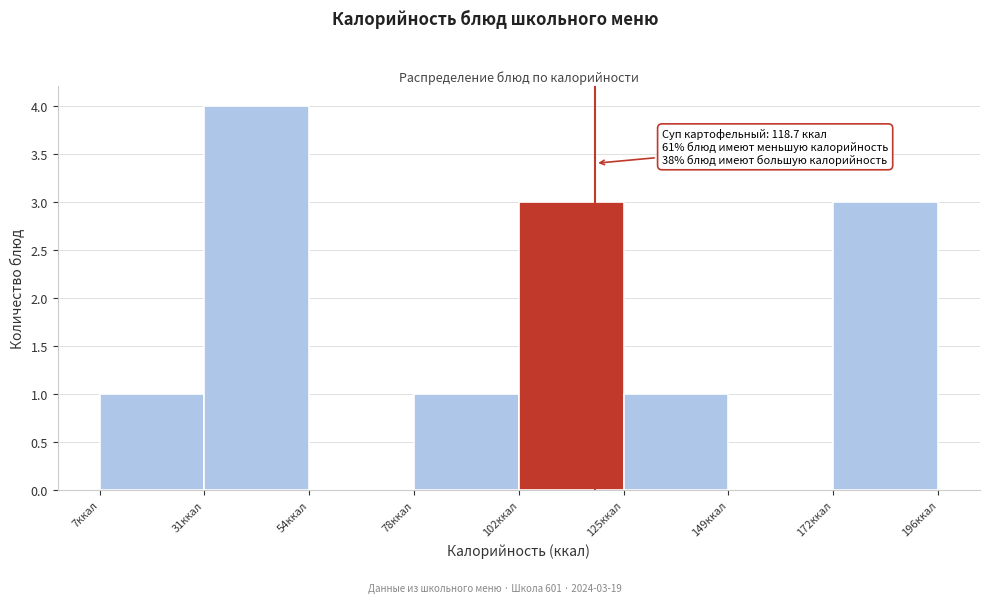

Over which range of the x-axis is the bar tallest?

30 to 55